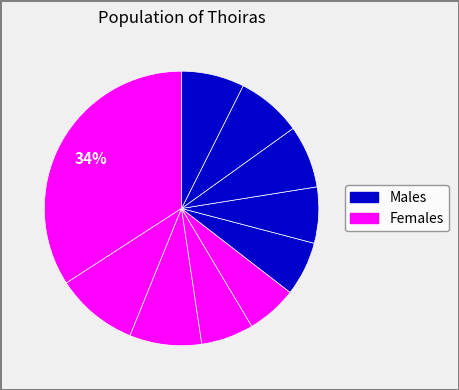

How many slices are in this pie chart?

10